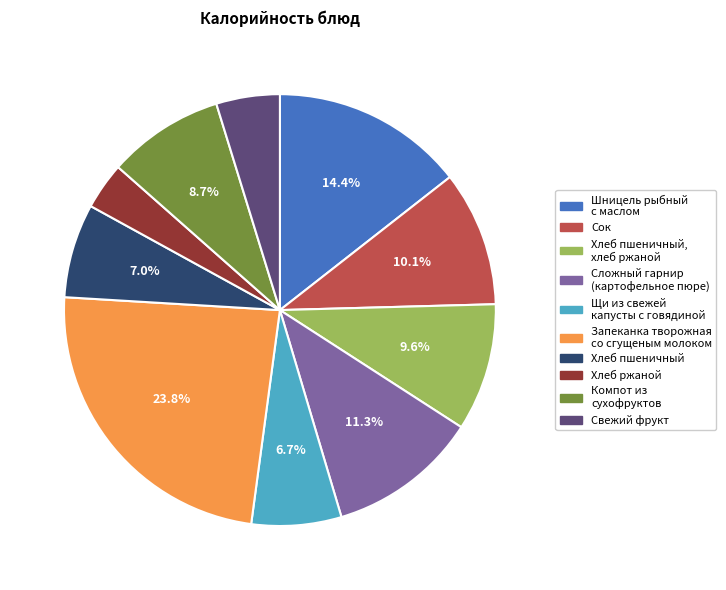

How much of the chart is everything except Компот из сухофруктов?

91.3%